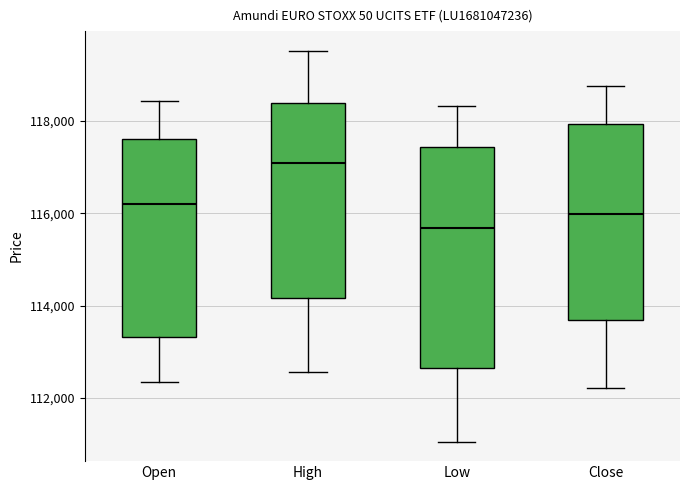

Which box has the lowest median line?

Low